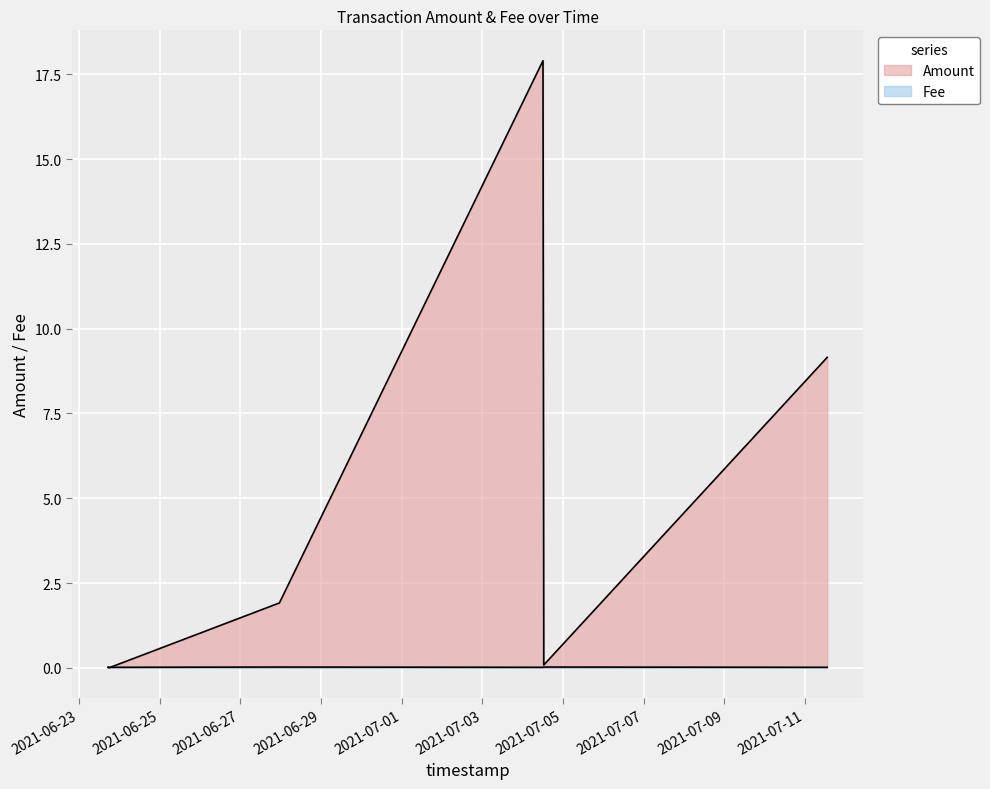

Which label corresponds to the largest value in the chart?

2021-07-04 12:08:02